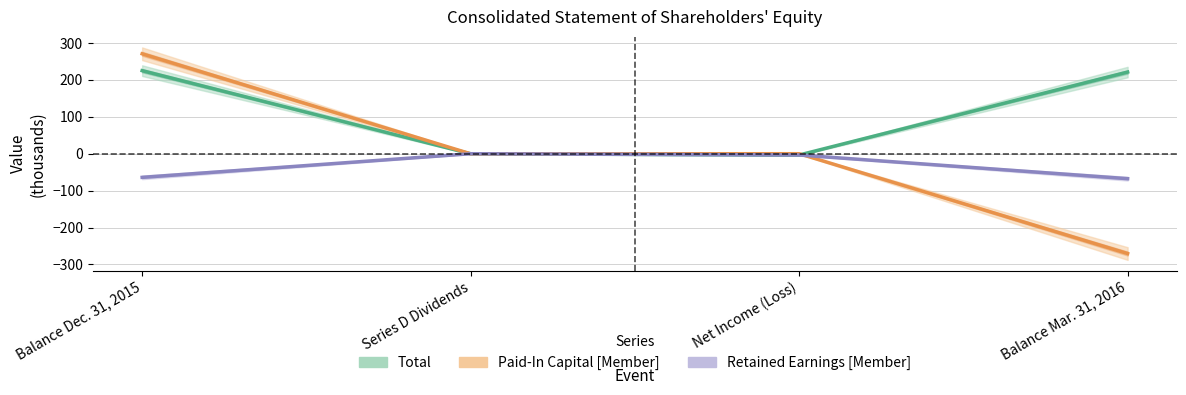

Where is Total nearest to the value 110?

Series D Dividends